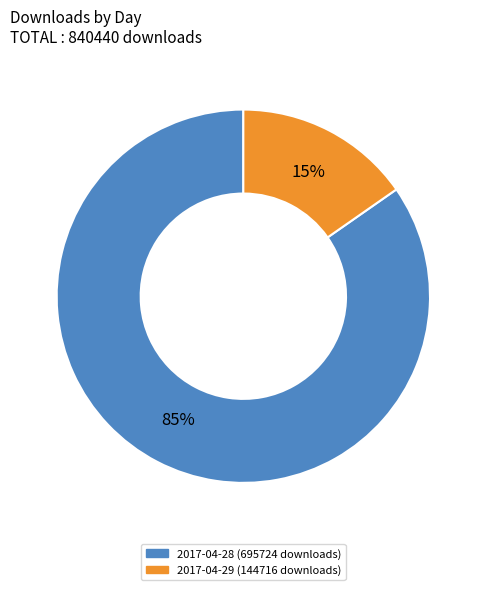

The 2017-04-29 (144716 downloads) slice represents 15% of the pie. True or false?

True